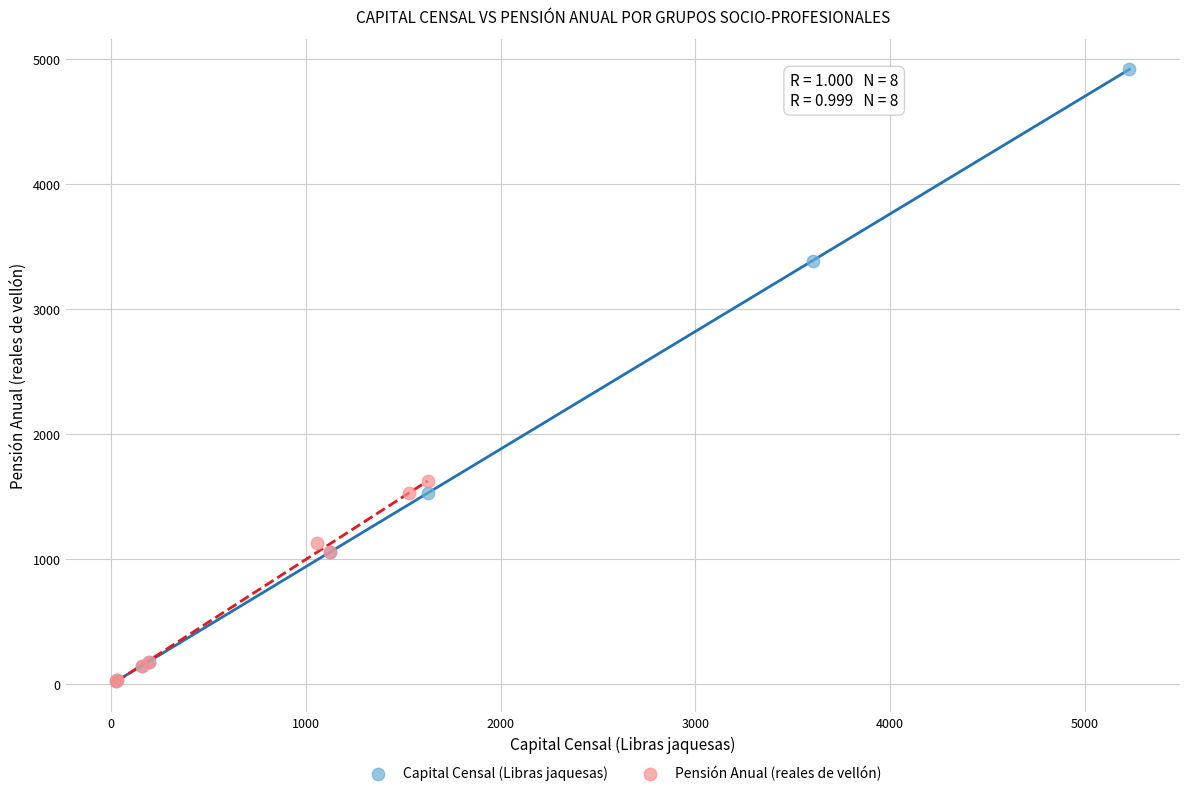

Which series has the widest spread of Y values?

Capital Censal (Libras jaquesas)